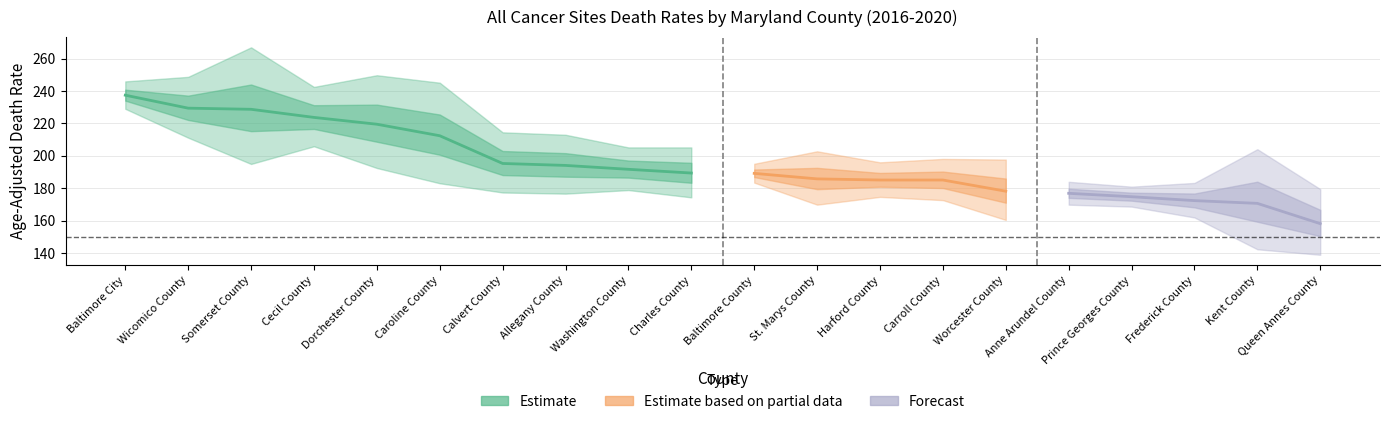

Is the value of Upper CI at Charles County greater than the value of Lower CI at Baltimore City?

No